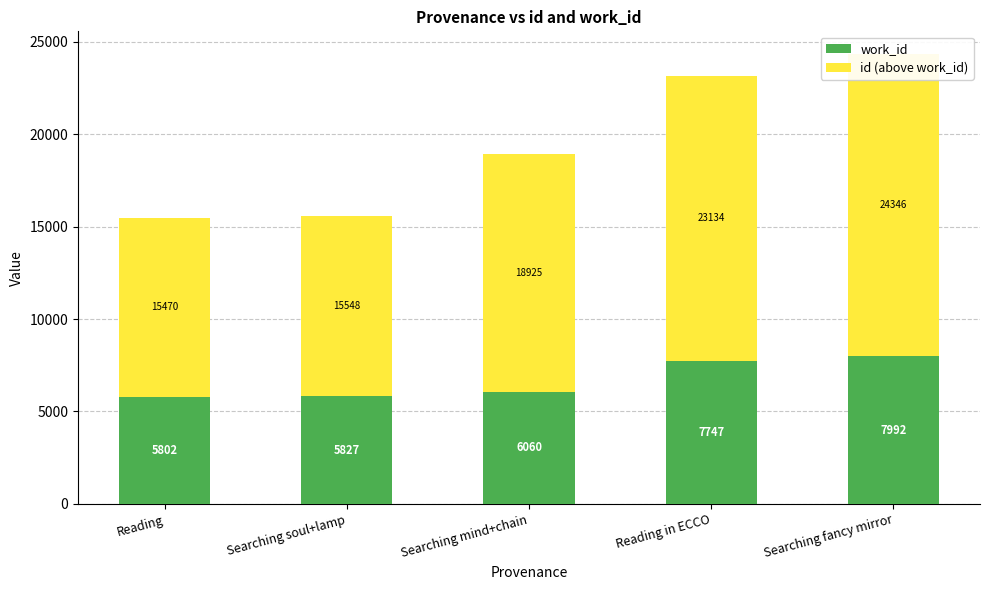

How many bars are there in each group?

2